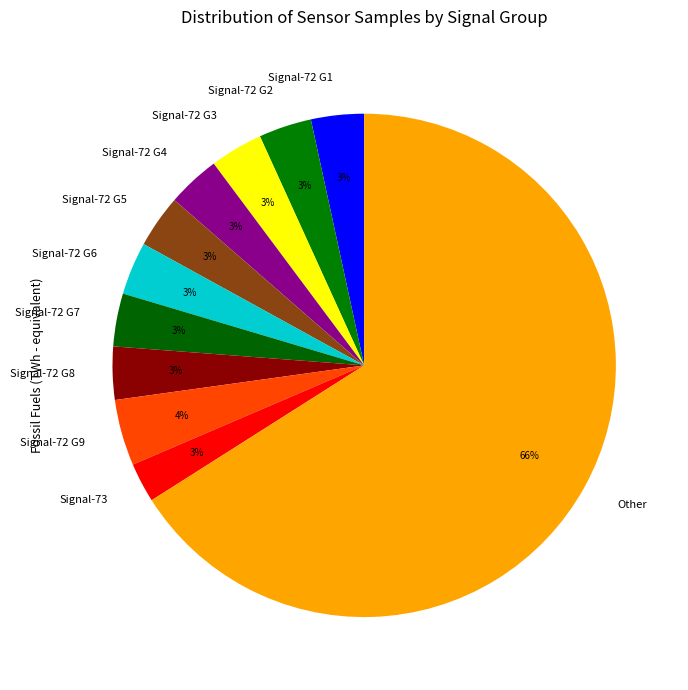

Does any single category account for the majority?

Yes